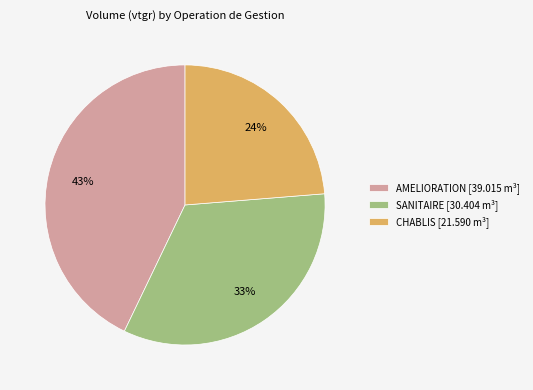

How many slices are in this pie chart?

3